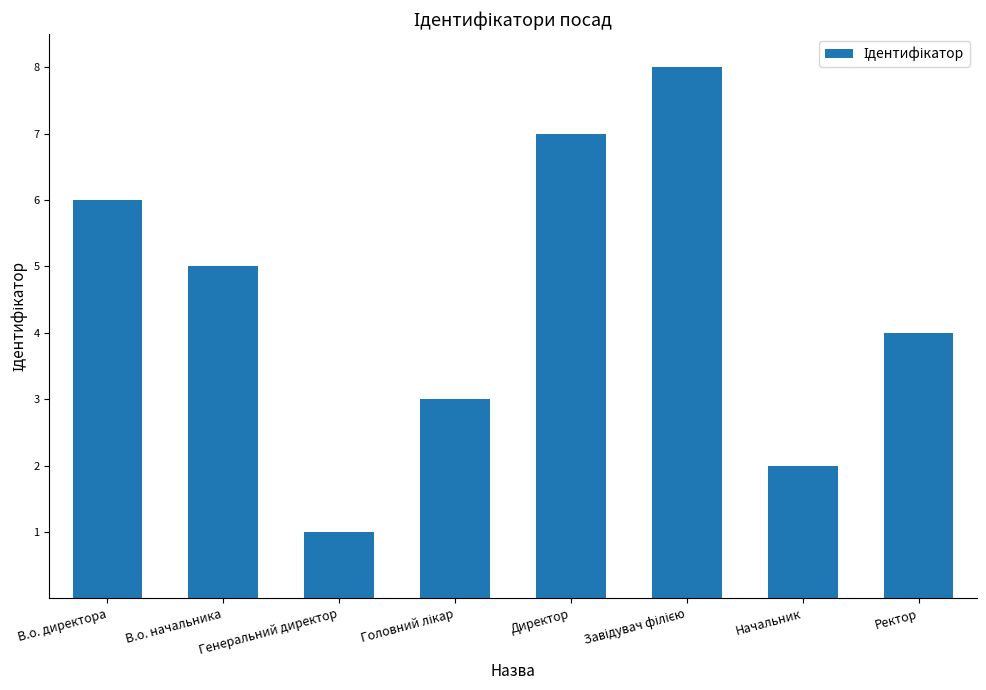

Is it true that the value at Начальник is 3?

False